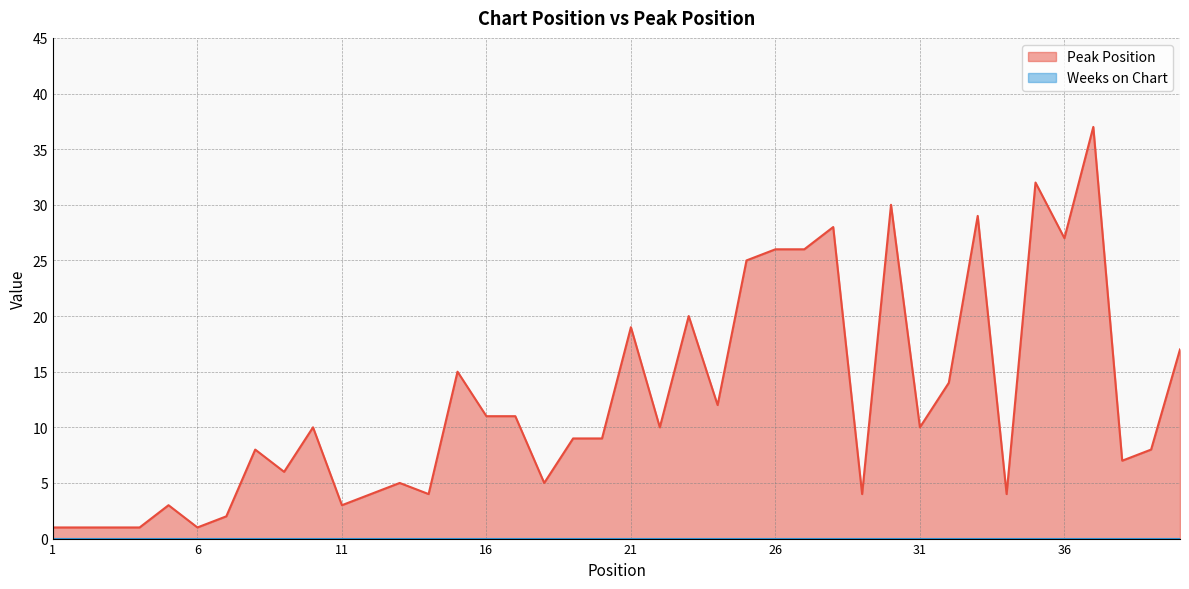

List the labels in order of value, smallest first.

1, 2, 3, 4, 6, 7, 5, 11, 12, 14, 29, 34, 13, 18, 9, 38, 8, 39, 19, 20, 10, 22, 31, 16, 17, 24, 32, 15, 40, 21, 23, 25, 26, 27, 36, 28, 33, 30, 35, 37